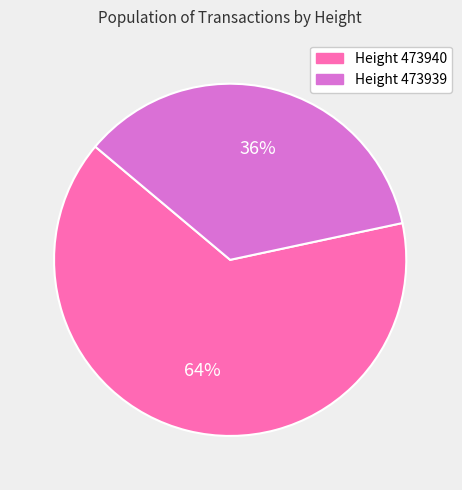

Does any single category account for the majority?

Yes